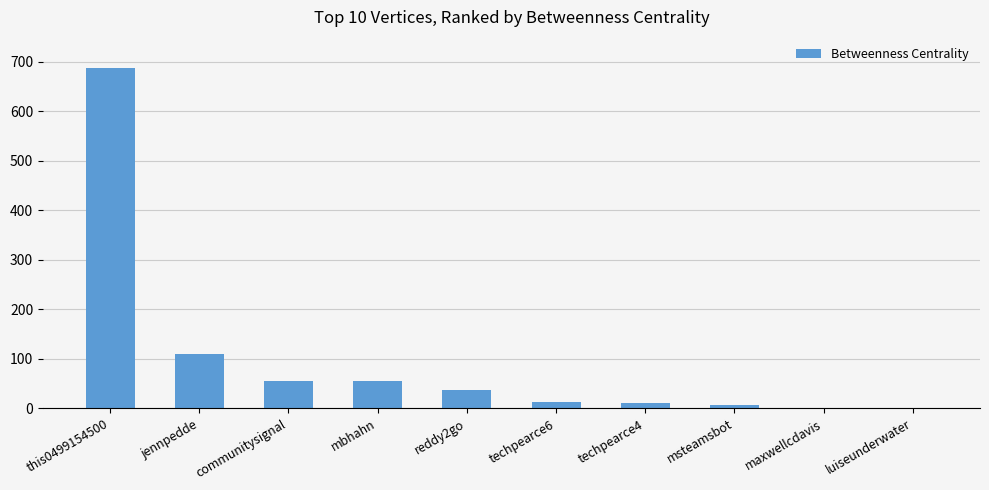

How many categories are shown in the chart?

10